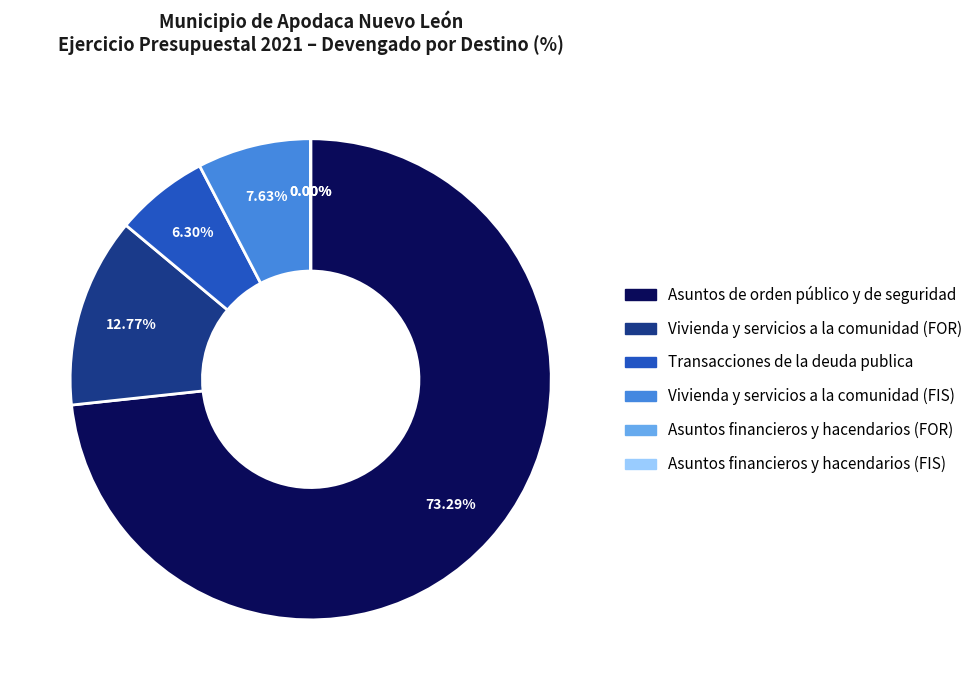

Which category accounts for the majority?

Asuntos de orden público y de seguridad